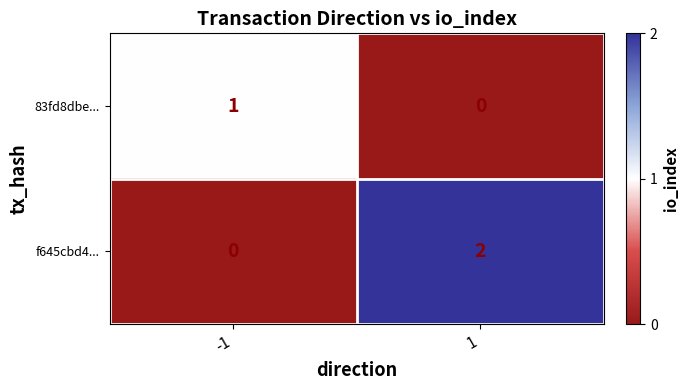

Which series has the largest total across all categories?

f645cbd4...